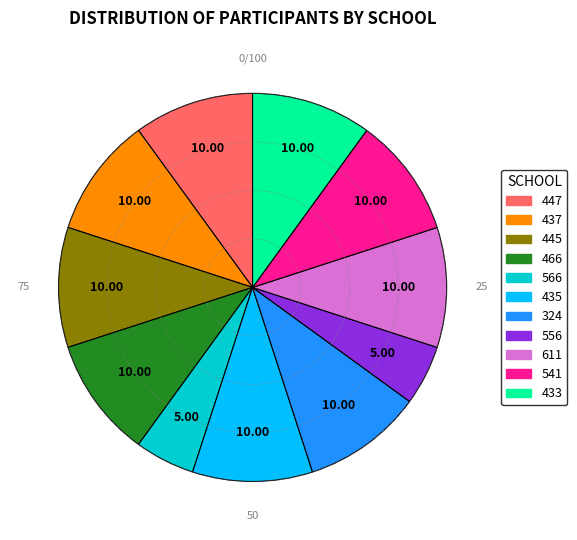

Is the sum of 466 and 435 greater than half?

No